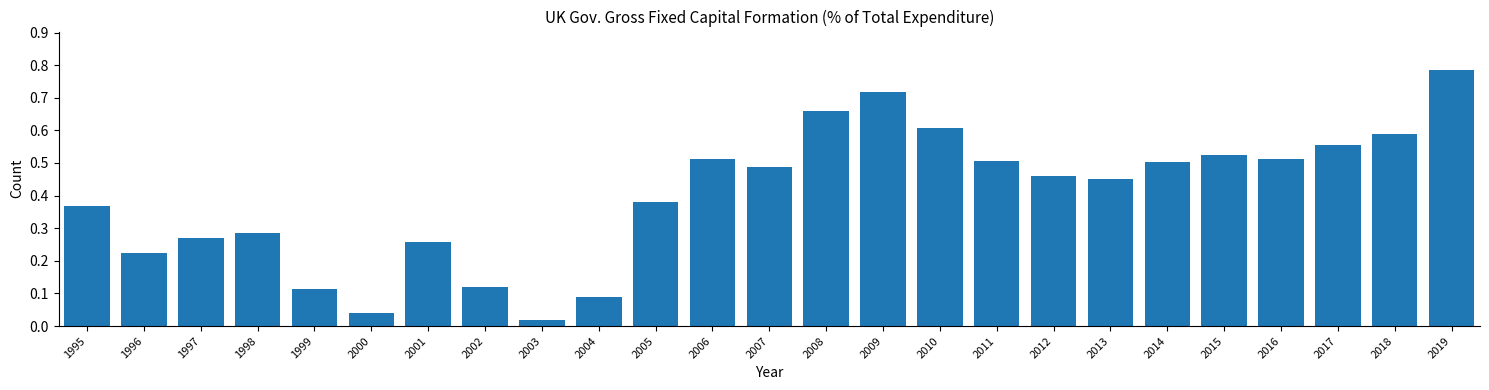

Which has a higher value, 1998 or 2019?

2019